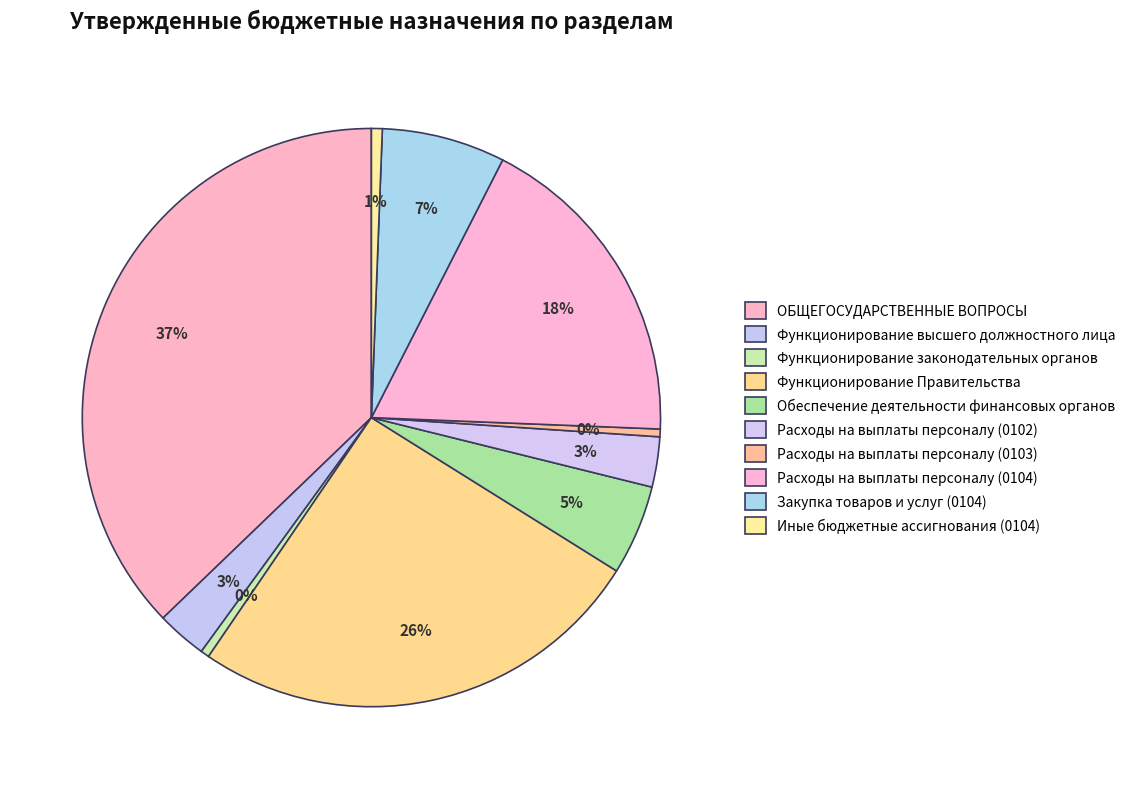

How many segments does this pie chart have?

10